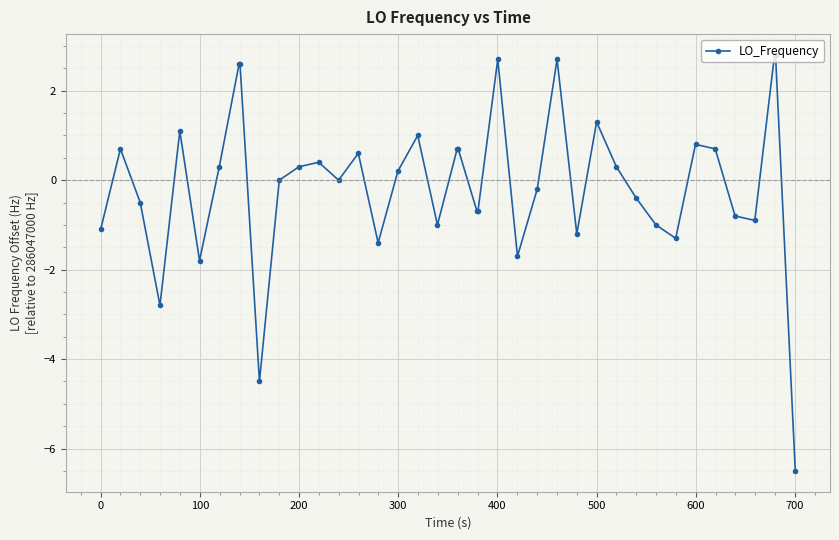

How many lines are shown in the chart?

1